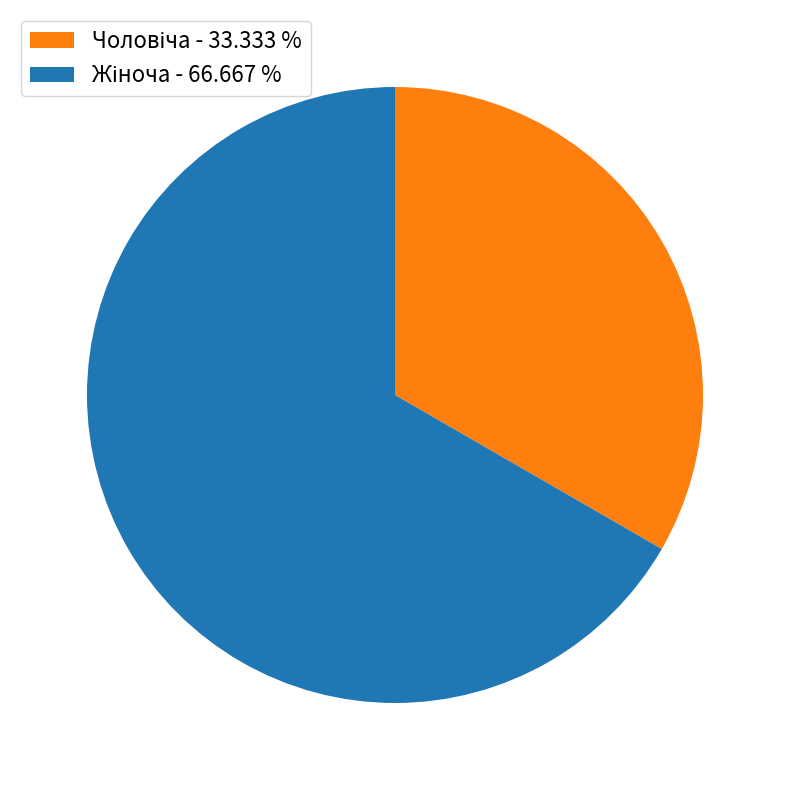

Is there any slice that represents more than half of the pie?

Yes